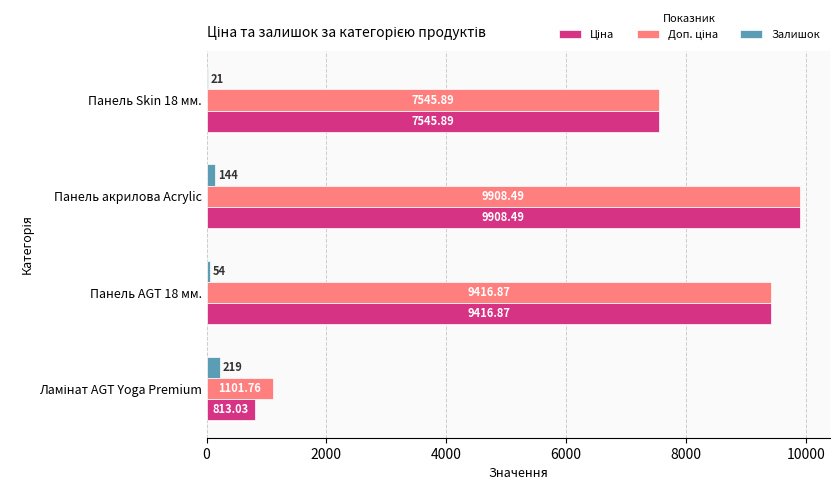

What is the sum of the Залишок values at Панель Skin 18 мм. and Панель AGT 18 мм.?

75.0